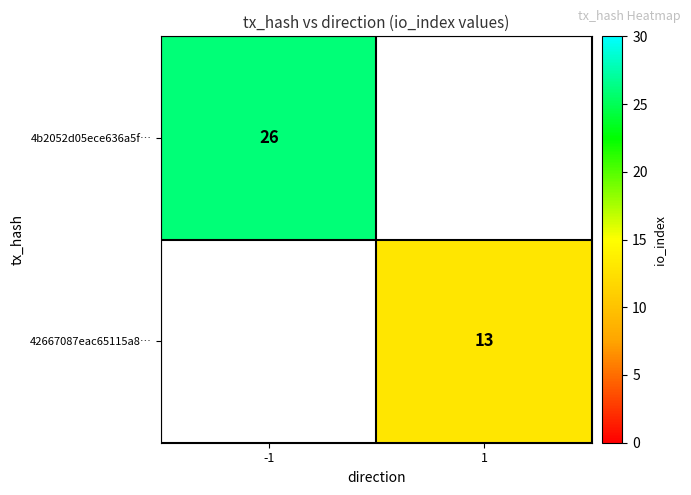

How many distinct data groups are displayed?

2